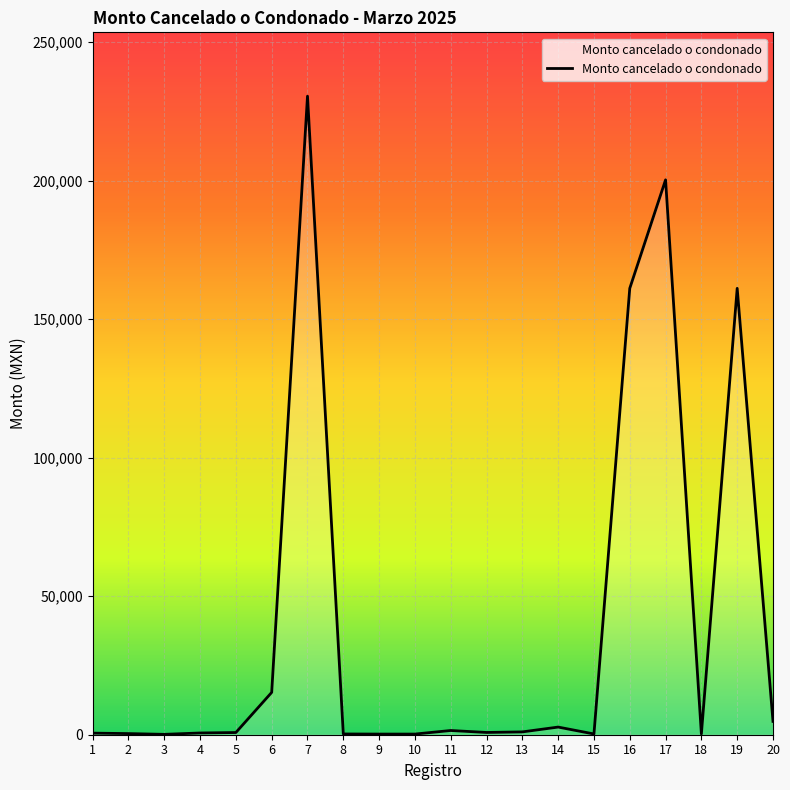

The value at 16 is 214425.8. True or false?

False